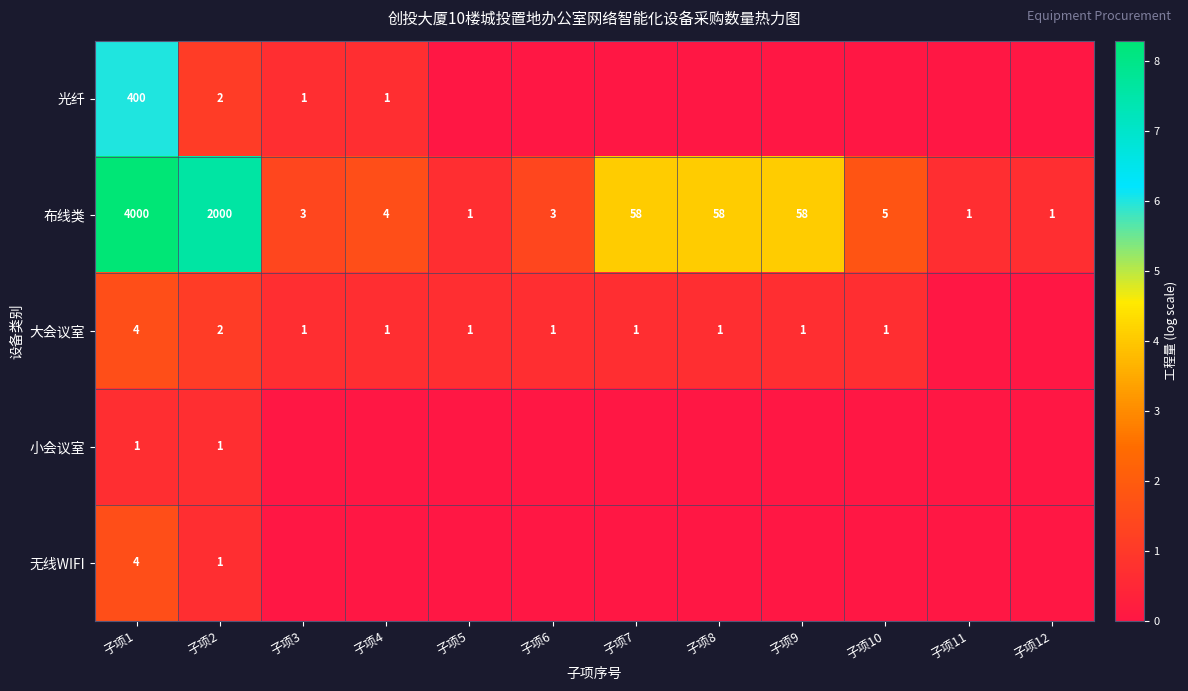

True or false: 布线类 has a value of 3481 at 子项2.

False